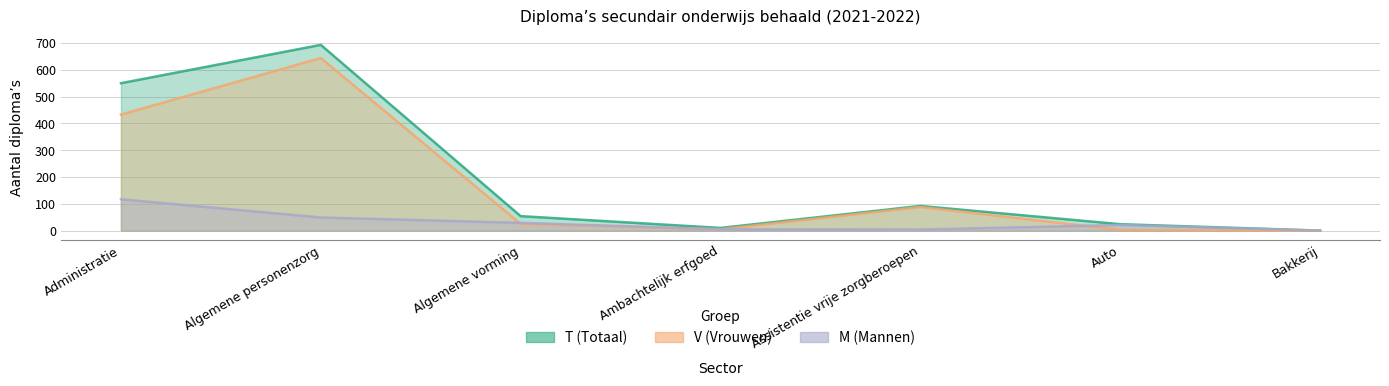

What is the average value of the T series?

203